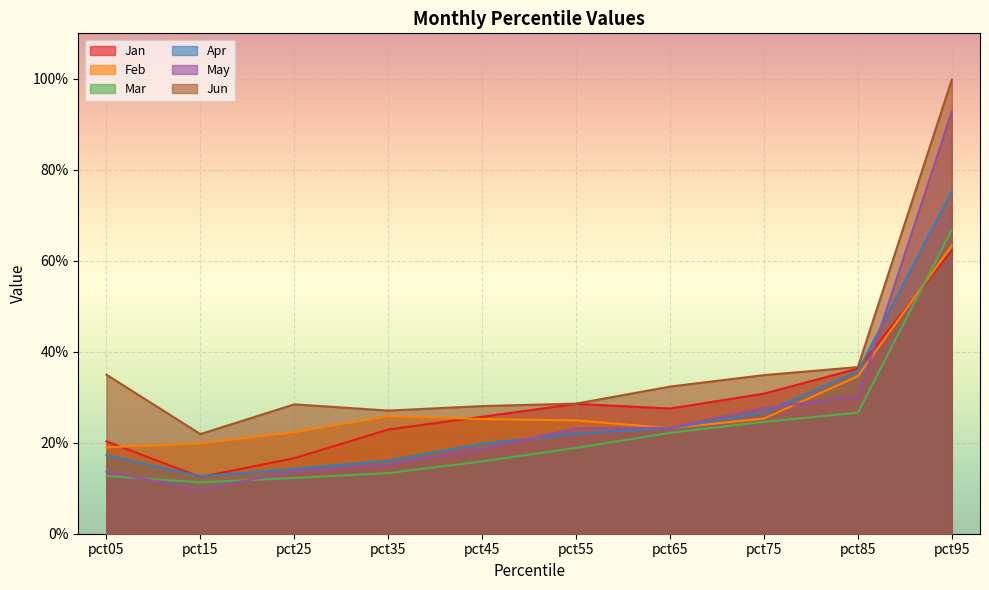

Between pct25 and pct75, which series saw the biggest shift?

Jan